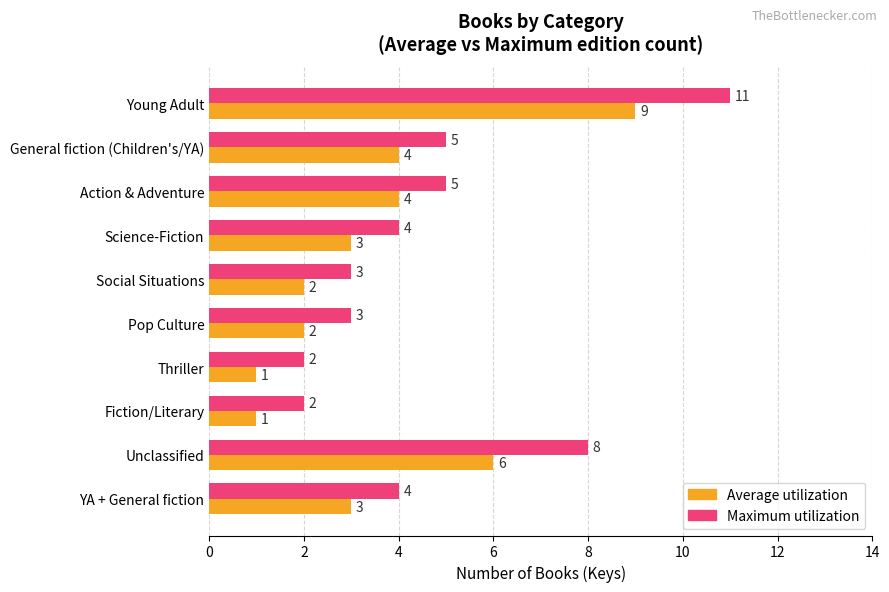

List the series in order of their peak value, highest first.

Maximum utilization, Average utilization